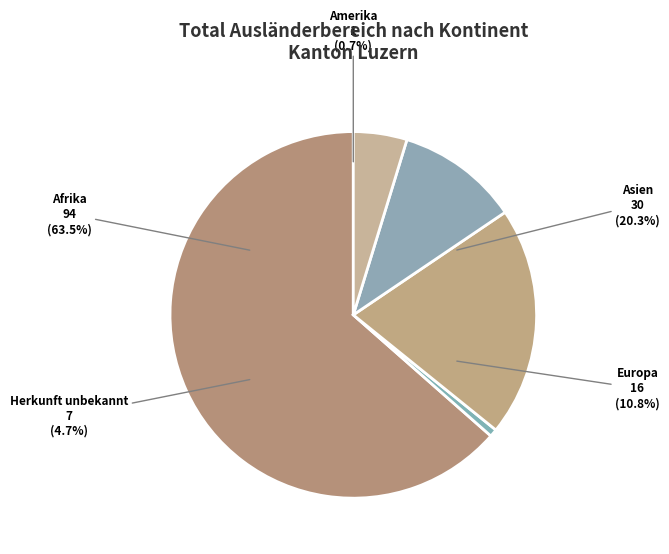

How many slices are in this pie chart?

5